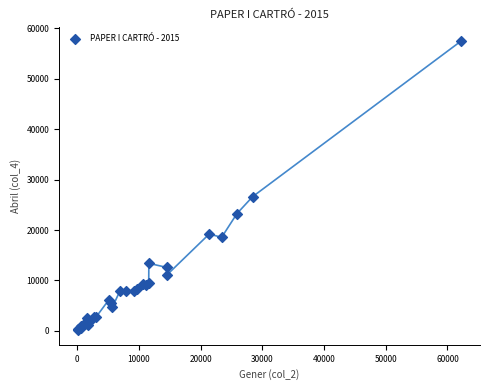

What Y value in the scatter plot is closest to 28789?

26627.8